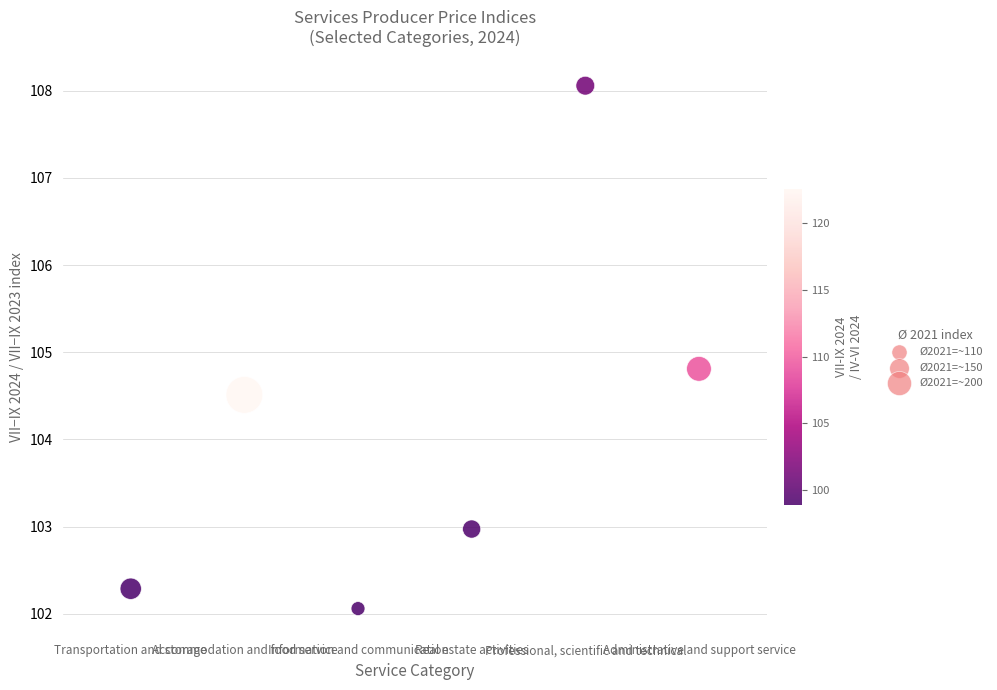

What Y value in the scatter plot is closest to 105?

104.8